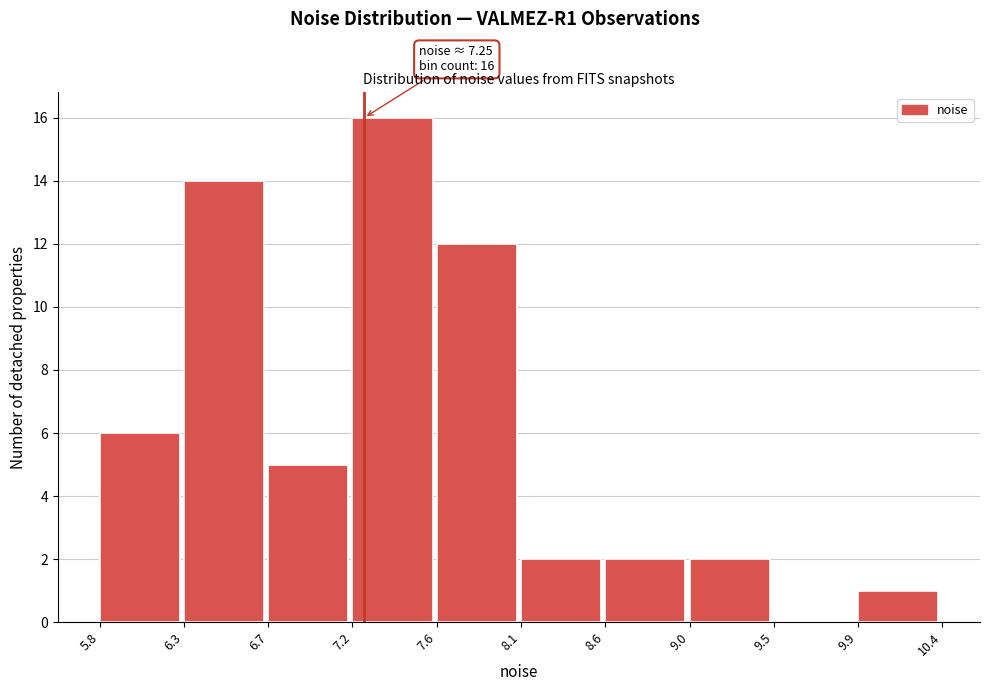

Which range on the x-axis has the tallest bar?

7.2 to 7.6